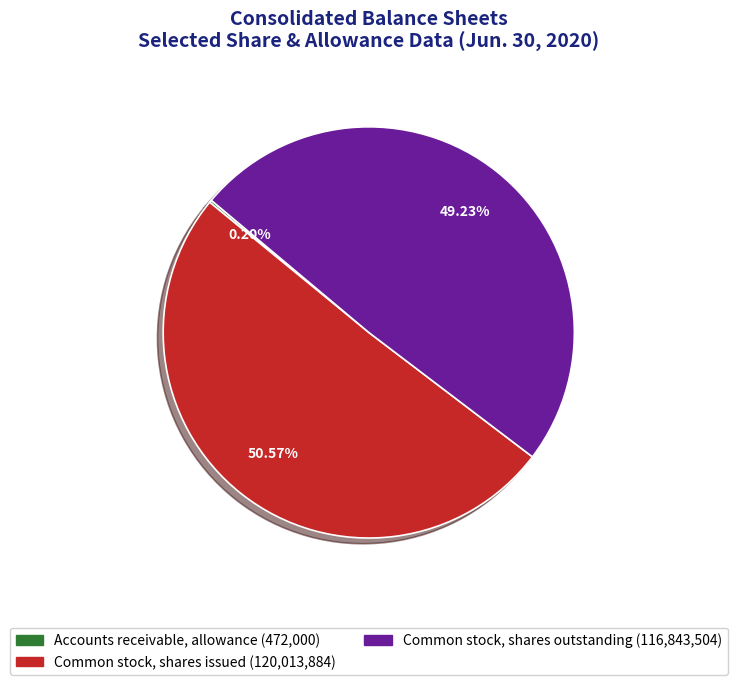

Does Common stock, shares issued represent more than half of the total?

Yes